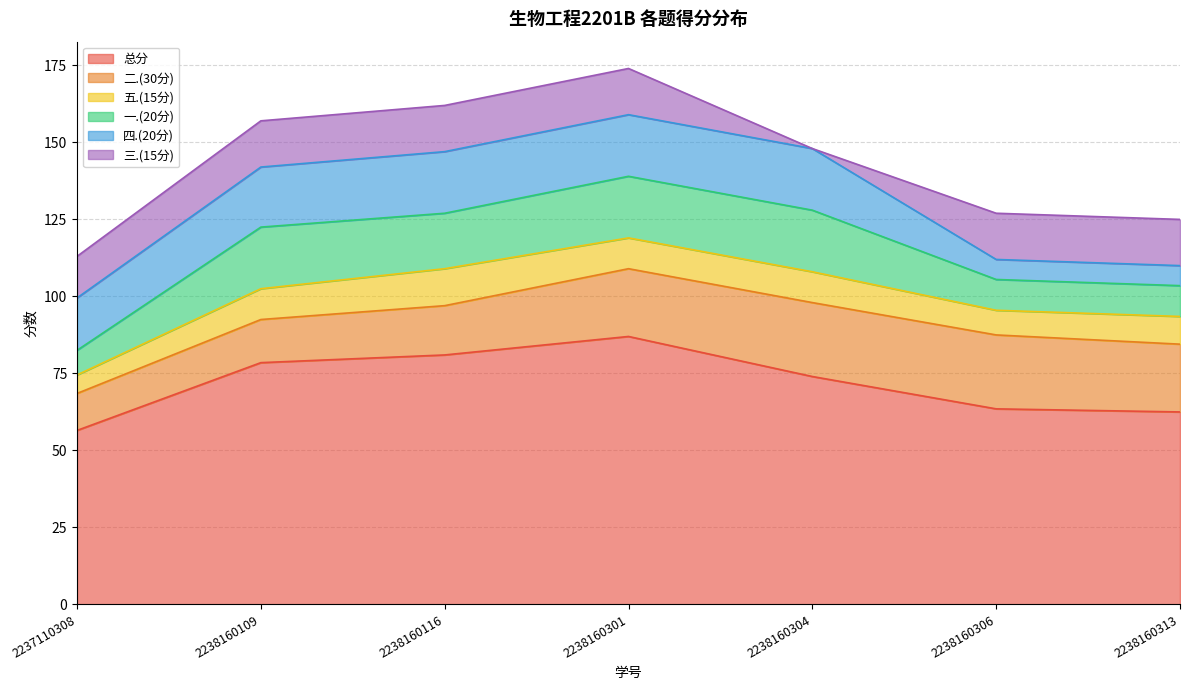

At how many categories does at least one series exceed 66?

4